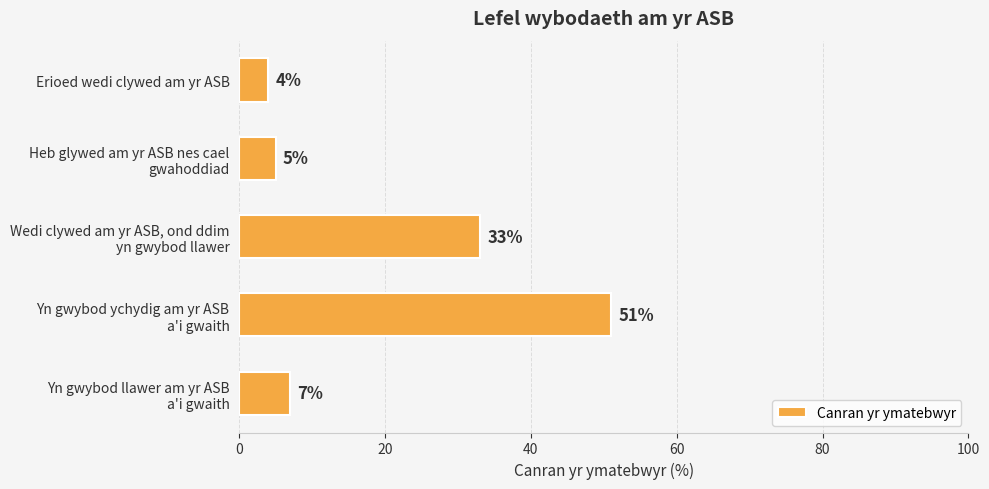

What is the greatest value displayed?

51